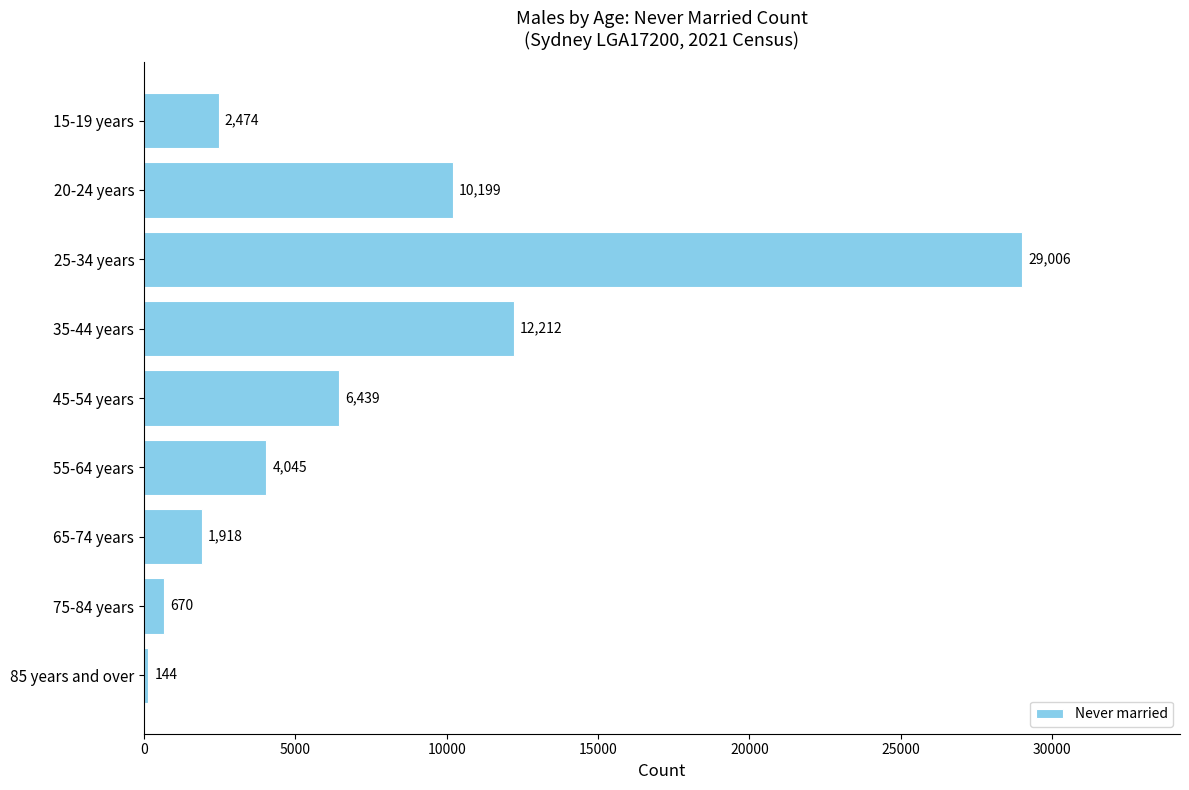

What position from the bottom is 65-74 years?

3